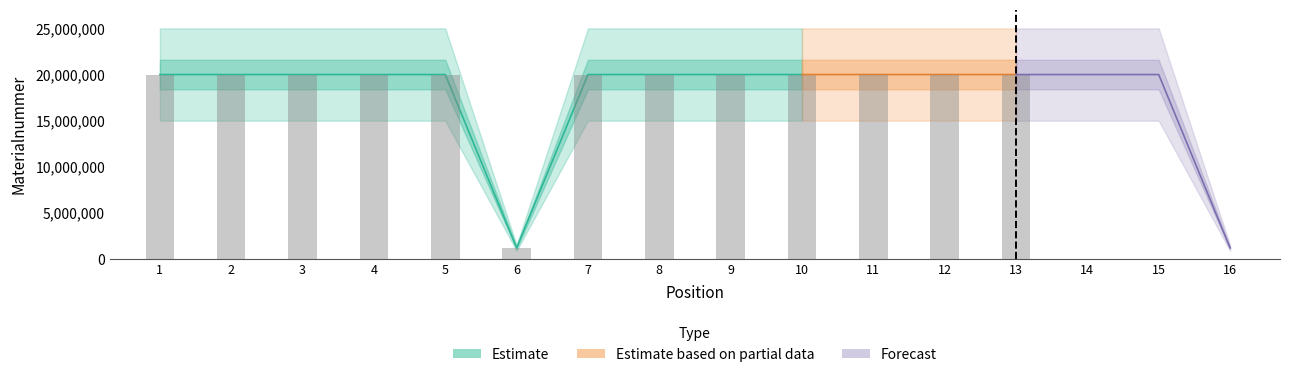

What is the greatest value displayed?

20014039